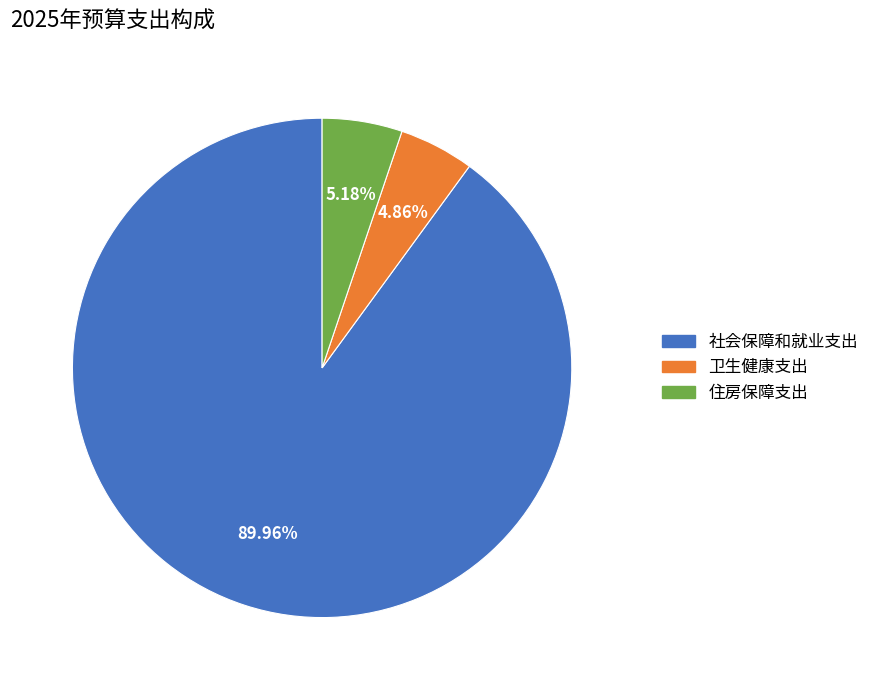

What percentage is the 住房保障支出 slice, to the nearest percent?

5%